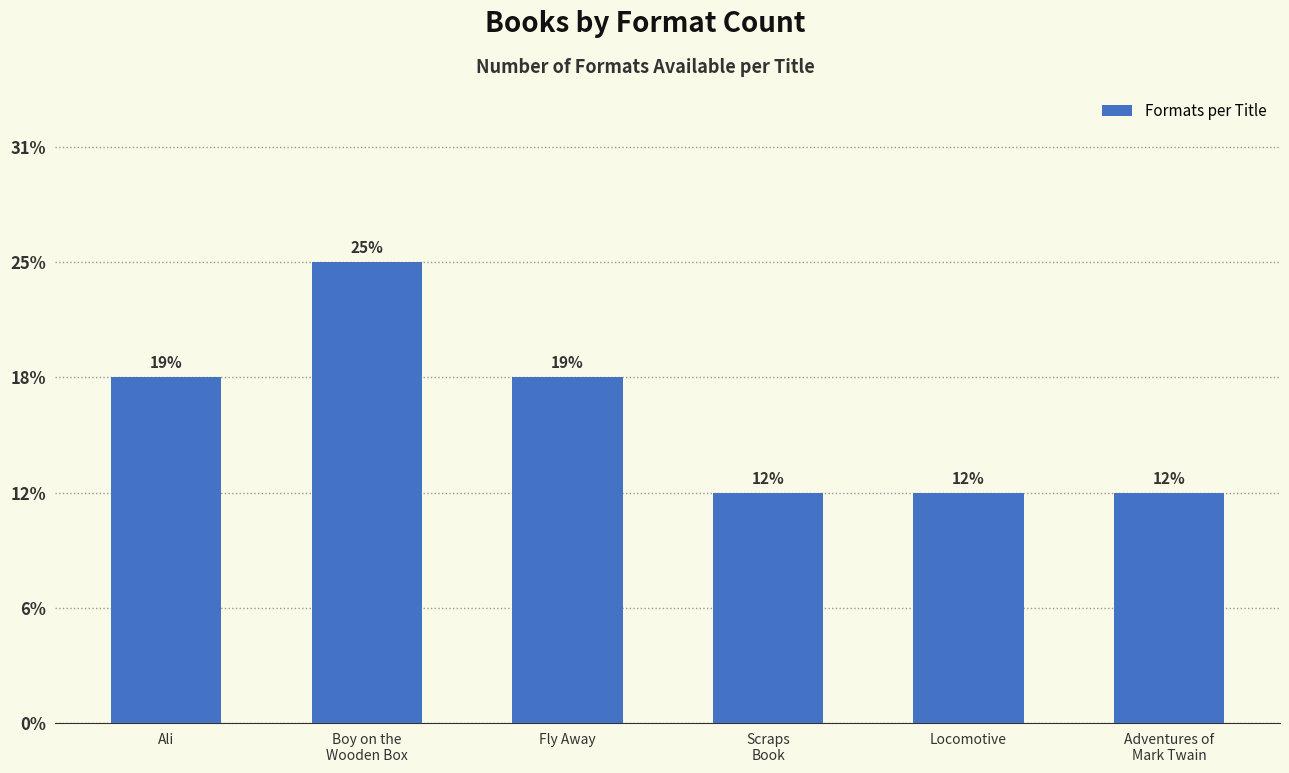

Which category has the highest value across all series?

Boy on the
Wooden Box